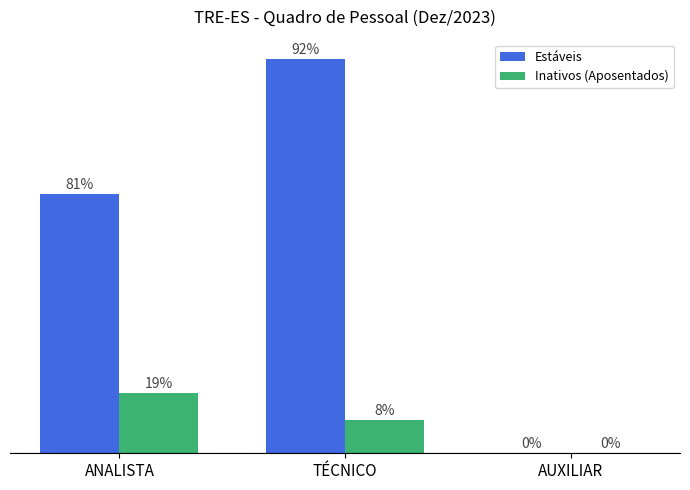

Does the chart contain stacked bars?

No